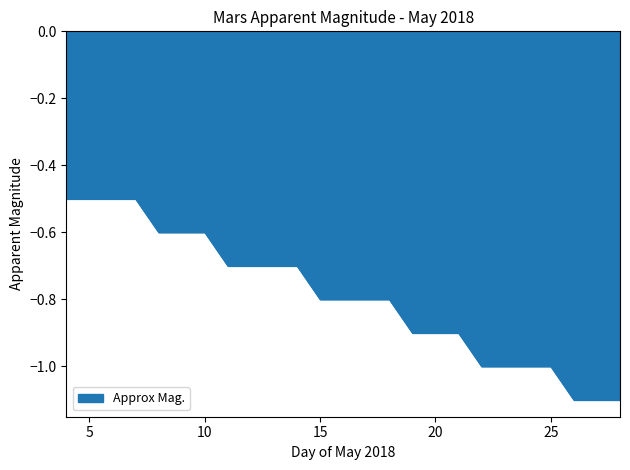

What is the minimum value shown in the chart?

-1.1